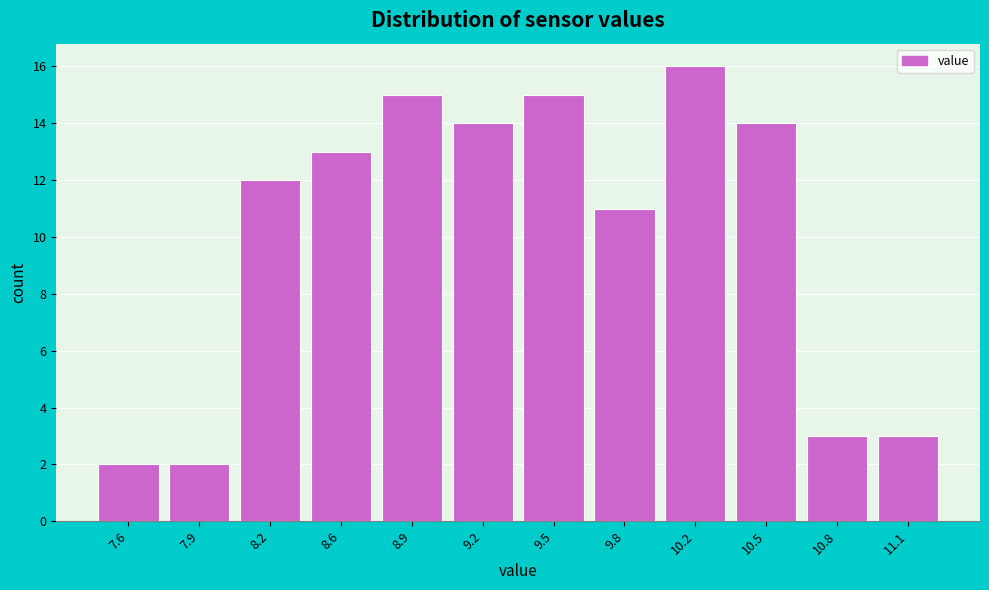

Reading left to right, list all the values displayed in this chart.

2	2	12	13	15	14	15	11	16	14	3	3